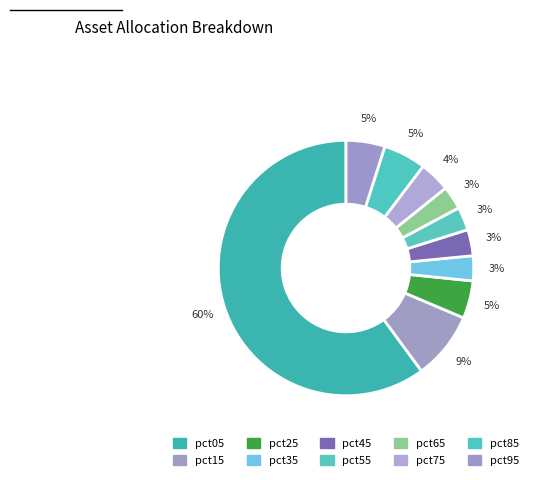

What percentage is the pct65 slice, to the nearest percent?

3%